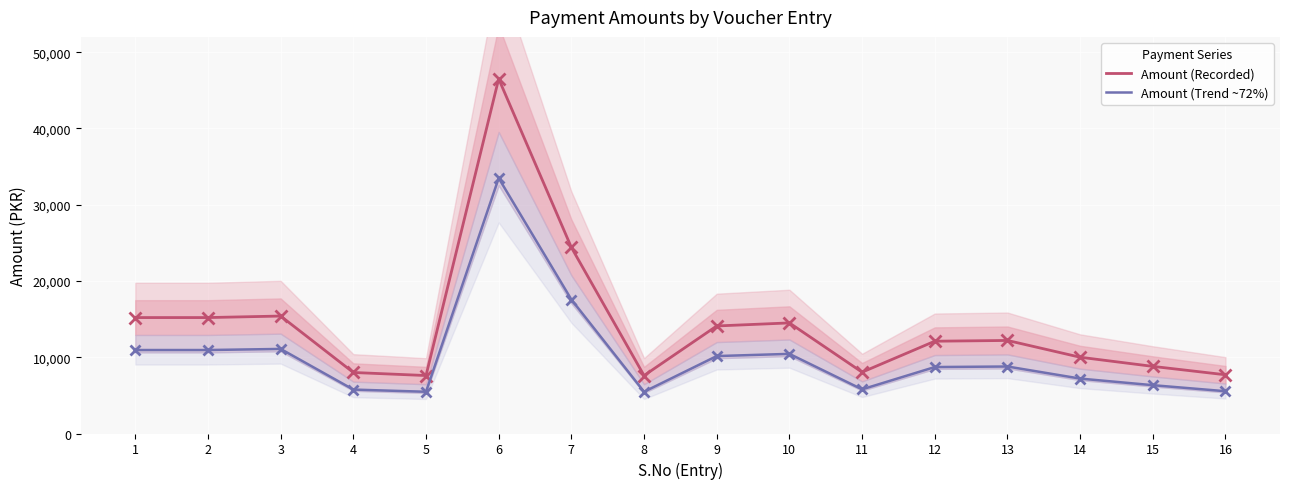

What is the difference between the Amount (Trend ~72%) values at 8 and 11?

316.8